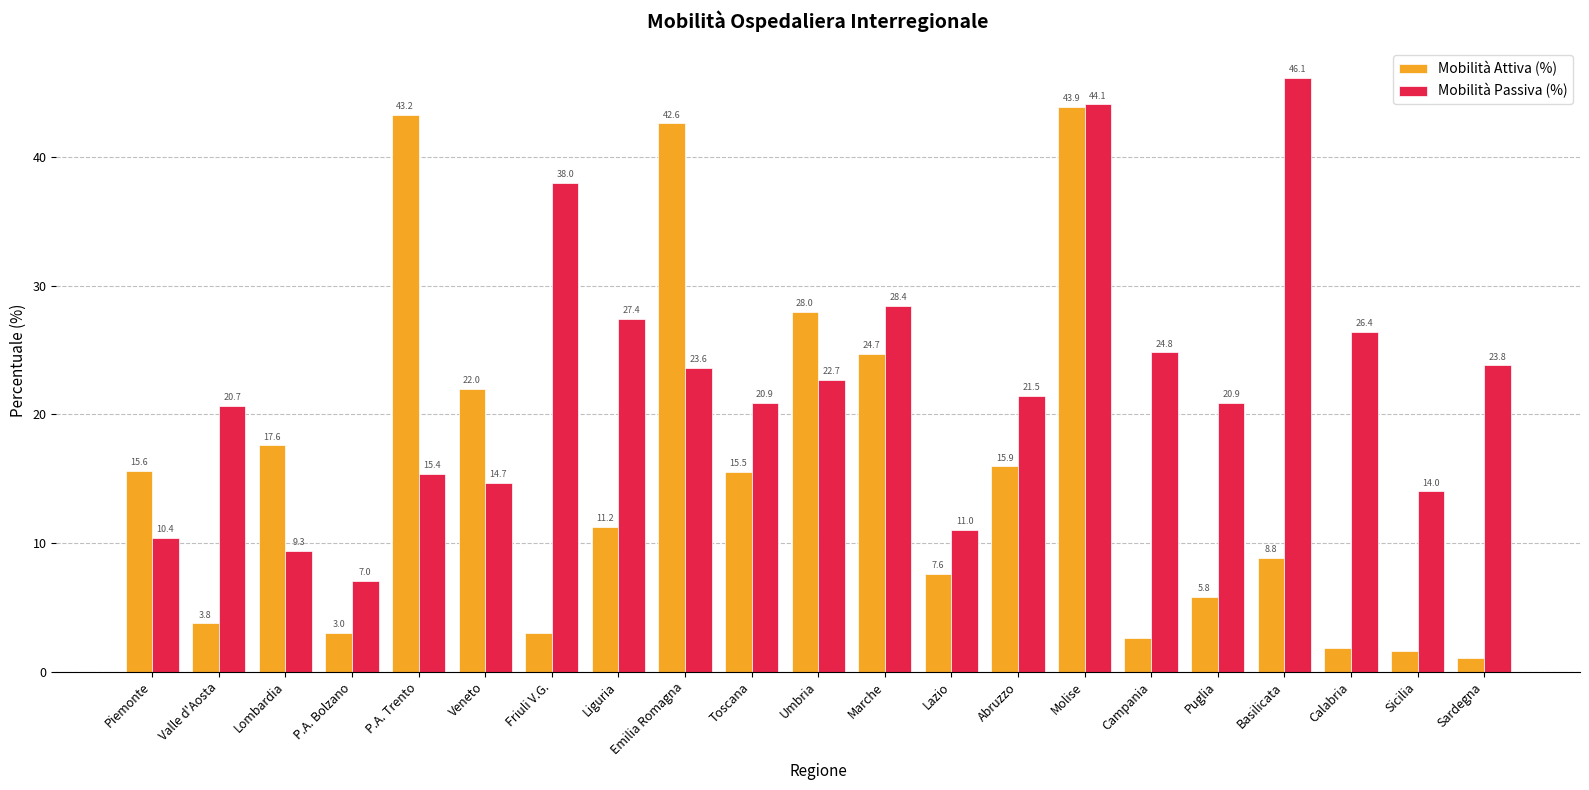

How many data points in Mobilità Passiva (%) are less than 21?

10